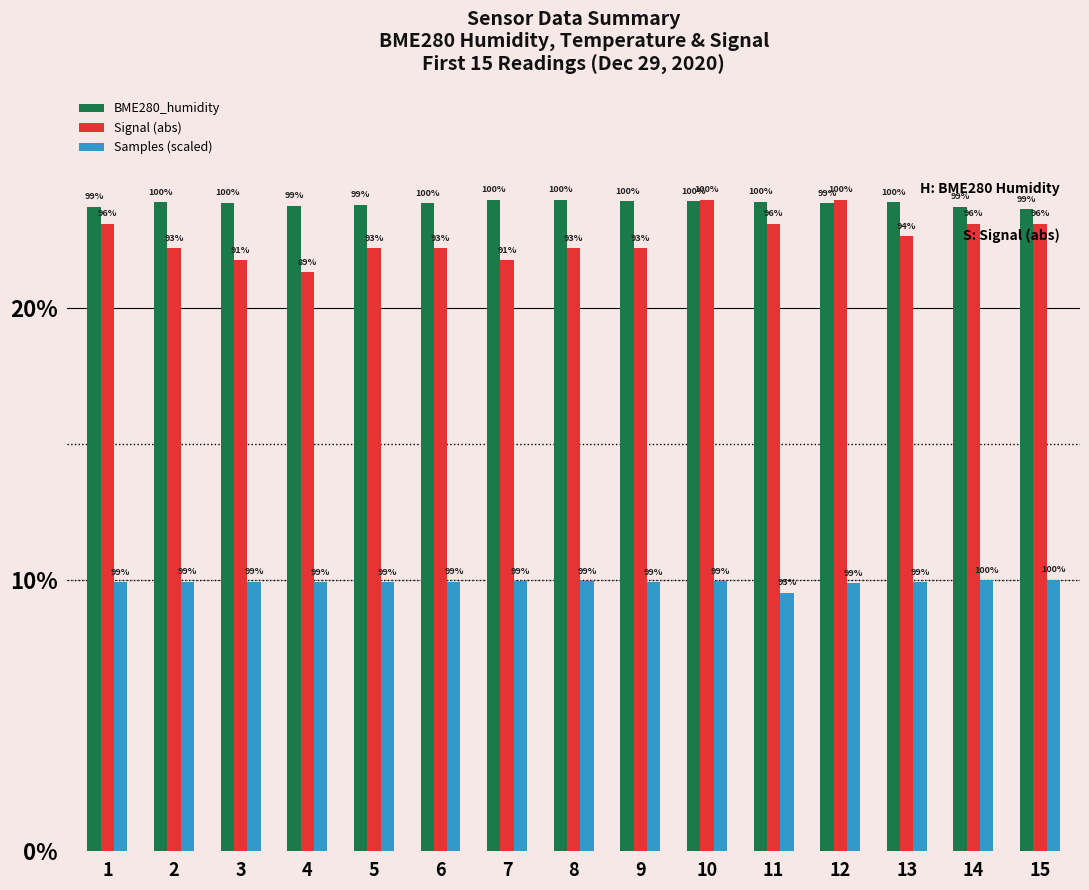

How many groups of bars are there?

15